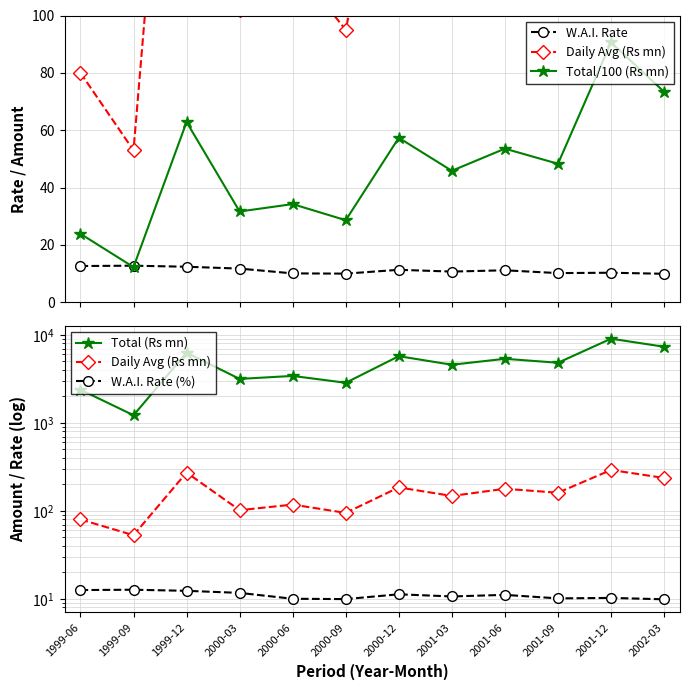

What is the difference between the highest and lowest values at 2001-03?

4572.3